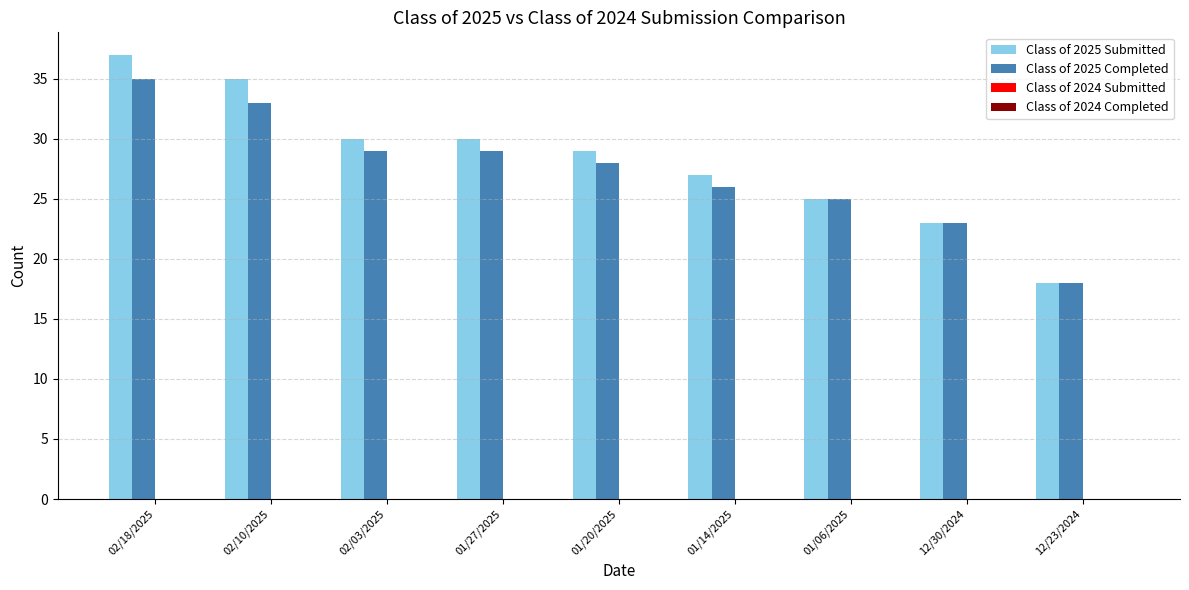

At how many categories does at least one series exceed 34?

2